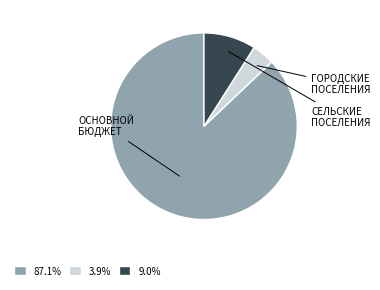

Does any single category account for the majority?

Yes